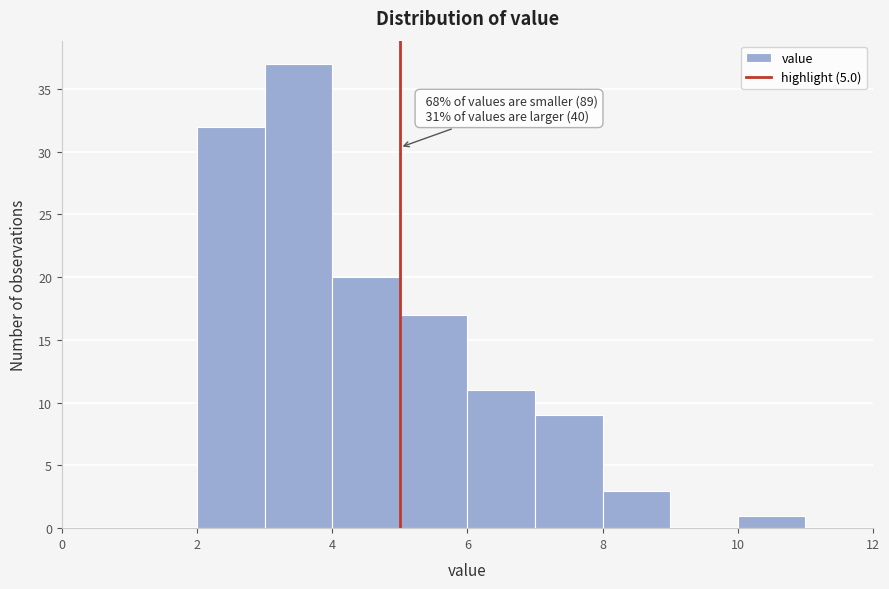

Which range on the x-axis has the tallest bar?

3 to 4